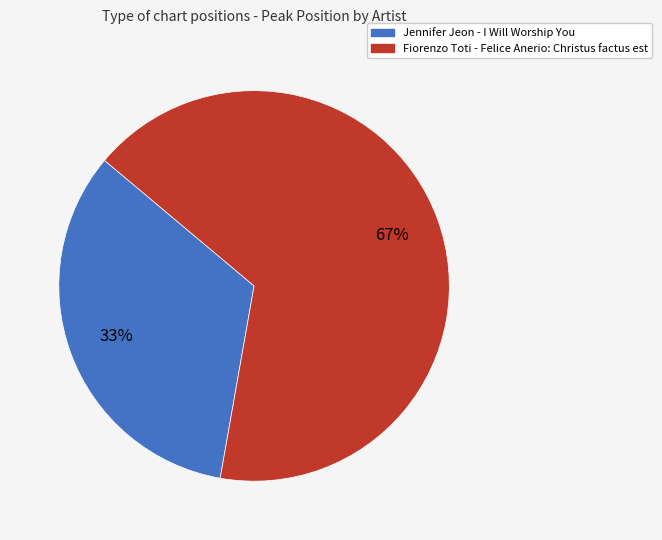

Between Jennifer Jeon - I Will Worship You and Fiorenzo Toti - Felice Anerio: Christus factus est, which is larger?

Fiorenzo Toti - Felice Anerio: Christus factus est